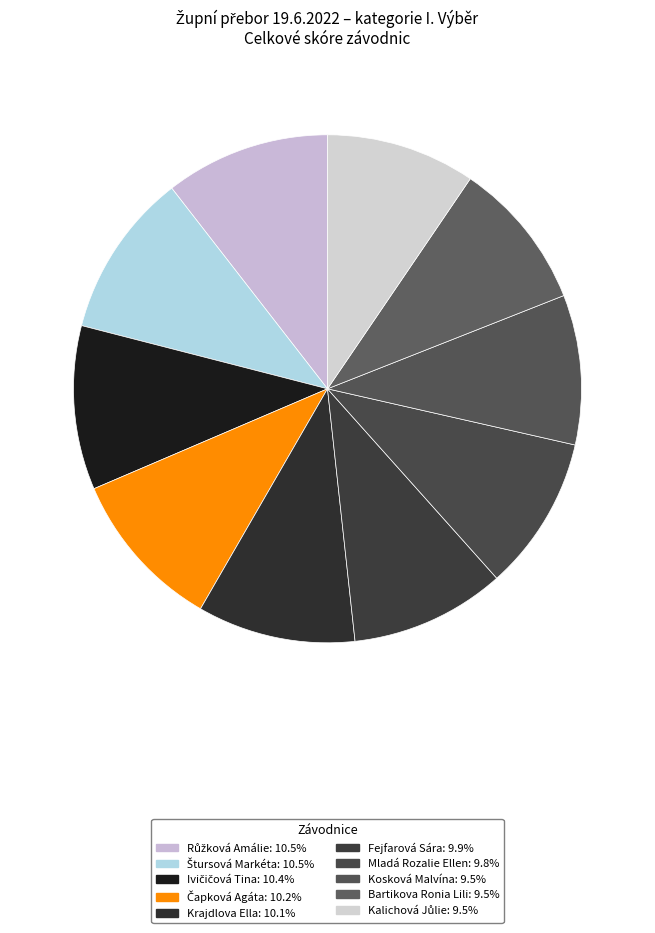

To the nearest percent, what is the difference between the Kosková Malvína and Krajdlova Ella slice percentages?

1%